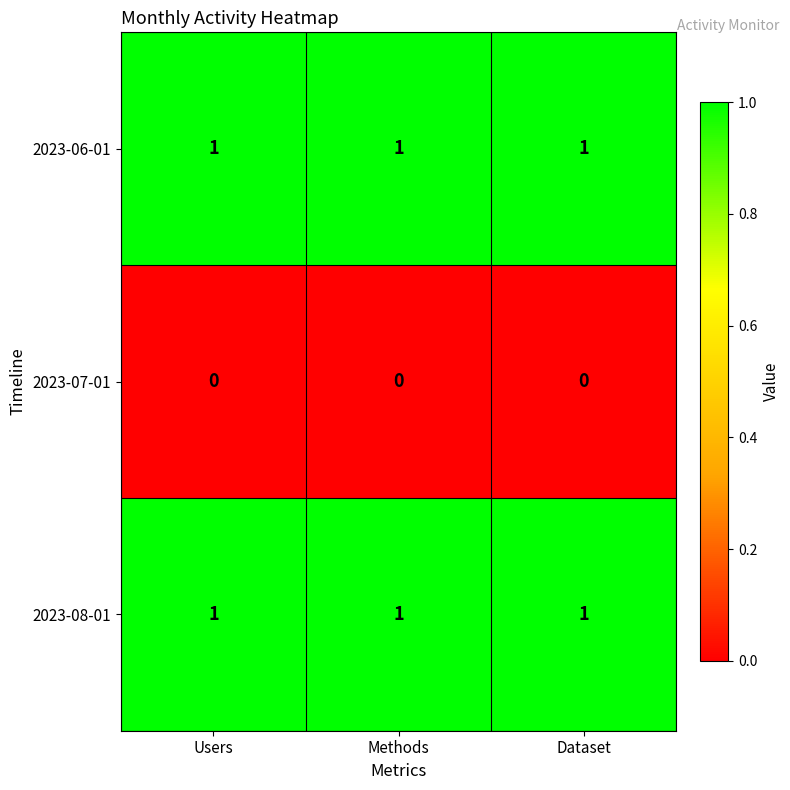

What is the greatest value displayed?

1